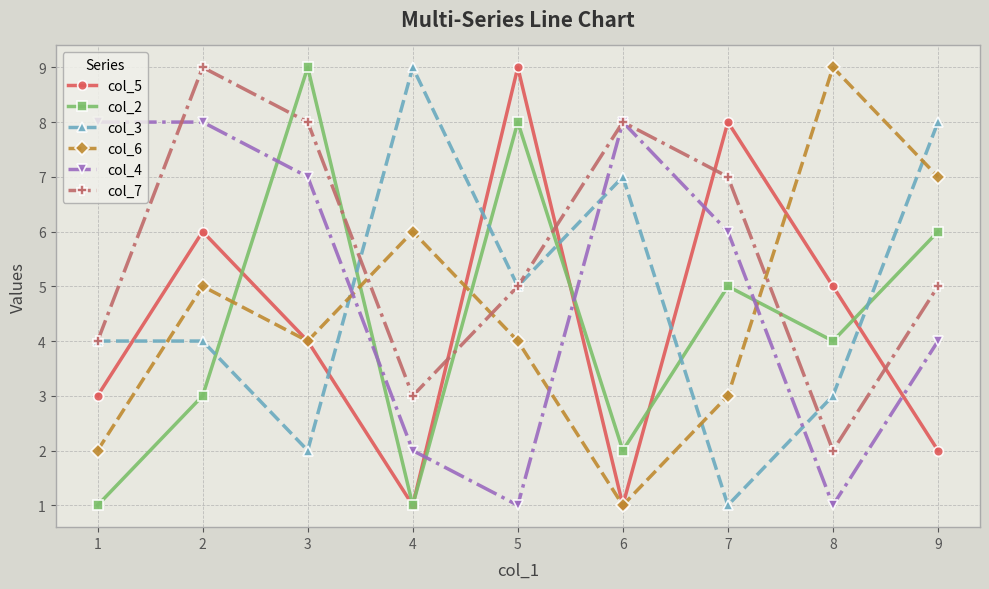

In col_7, how many points are lower than both neighbors (excluding endpoints)?

2